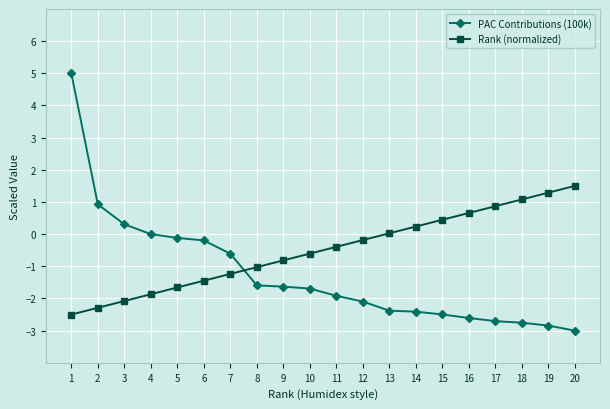

Rank the series by their maximum value, from highest to lowest.

PAC Contributions (100k), Rank (normalized)